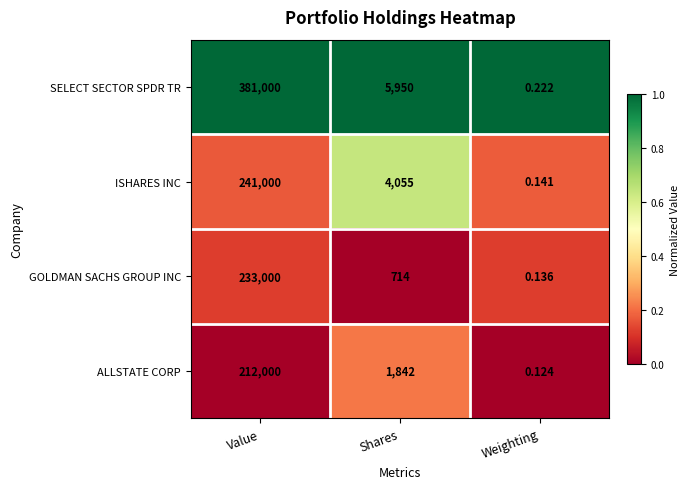

Where is GOLDMAN SACHS GROUP INC nearest to the value 116500?

Shares